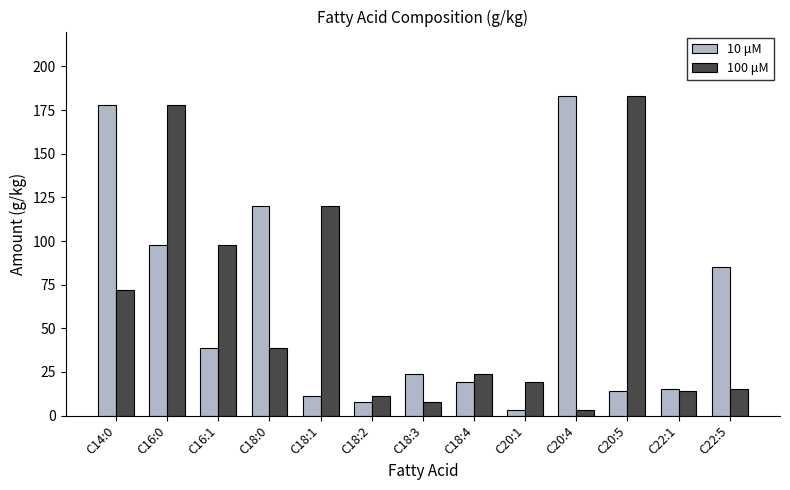

What is the minimum value for 100 μM?

3